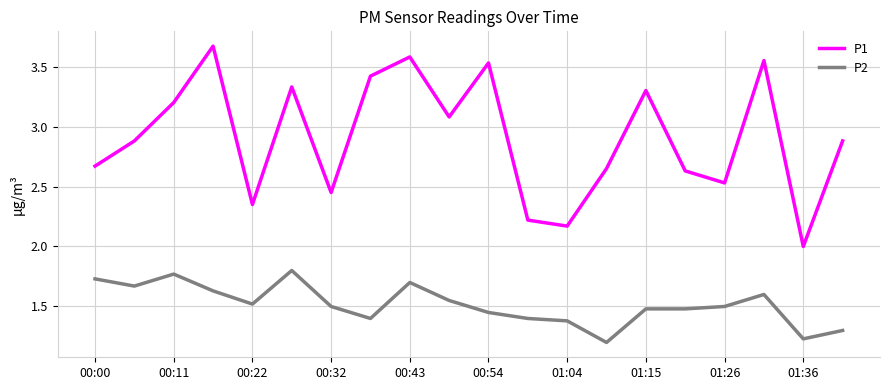

Which series has the largest total across all categories?

P1